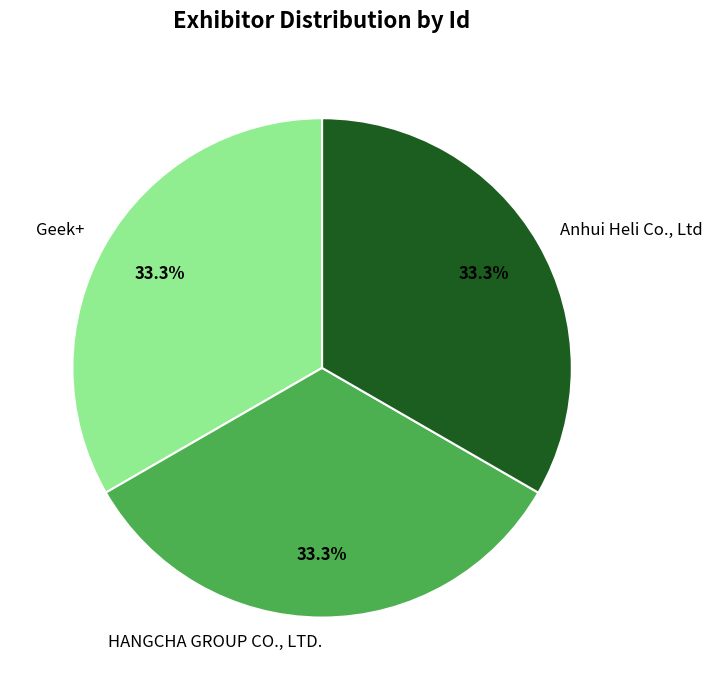

How many slices are in this pie chart?

3